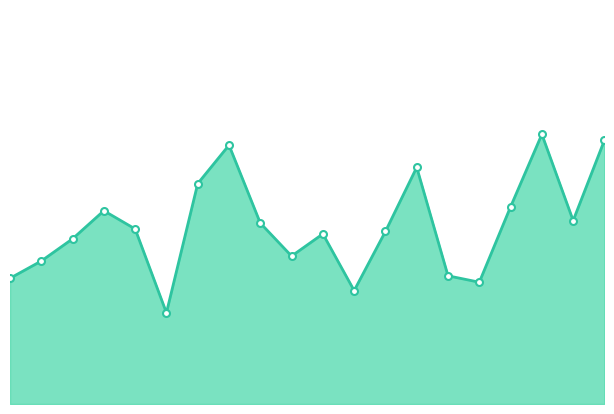

Does the chart have visible grid lines?

No